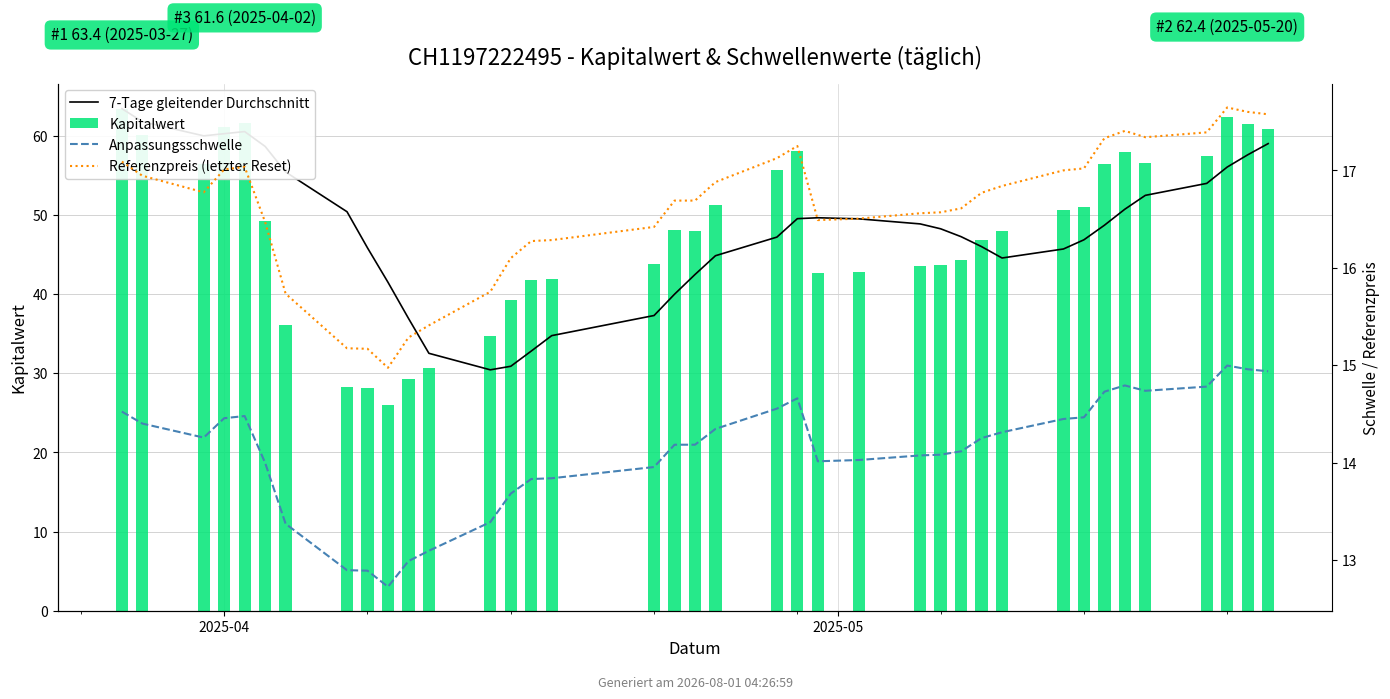

Reading right to left, transcribe all the data shown in this chart.

7-Tage gleitender Durchschnitt: 59.0	57.6	56.1	54.0	52.5	50.7	48.7	46.9	45.7	44.6	46.0	47.3	48.3	48.9	49.5	49.7	49.5	47.2	44.9	42.5	40.0	37.3	34.8	32.8	30.9	30.4	32.5	36.9	41.5	45.8	50.4	55.4	58.7	60.5	60.3	60.0	61.8	63.4
Kapitalwert: 60.9	61.4	62.4	57.4	56.6	57.9	56.5	51.0	50.6	48.0	46.9	44.3	43.7	43.6	42.8	42.7	58.0	55.6	51.3	48.0	48.1	43.8	41.9	41.7	39.2	34.7	30.6	29.2	26.0	28.2	28.3	36.1	49.3	61.6	61.1	56.4	60.2	63.4
Anpassungsschwelle: 14.9	15.0	15.0	14.8	14.7	14.8	14.7	14.5	14.4	14.3	14.3	14.1	14.1	14.1	14.0	14.0	14.7	14.6	14.3	14.2	14.2	14.0	13.8	13.8	13.7	13.4	13.1	13.0	12.7	12.9	12.9	13.4	14.0	14.5	14.5	14.3	14.4	14.5
Referenzpreis (letzter Reset): 17.6	17.6	17.6	17.4	17.3	17.4	17.3	17.0	17.0	16.8	16.8	16.6	16.6	16.6	16.5	16.5	17.2	17.1	16.9	16.7	16.7	16.4	16.3	16.3	16.1	15.8	15.4	15.3	15.0	15.2	15.2	15.7	16.5	17.0	17.0	16.8	16.9	17.1